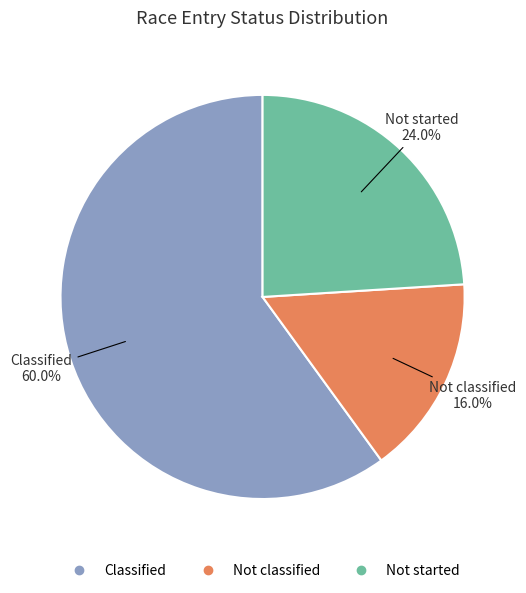

Which category has the biggest portion of the pie?

Classified